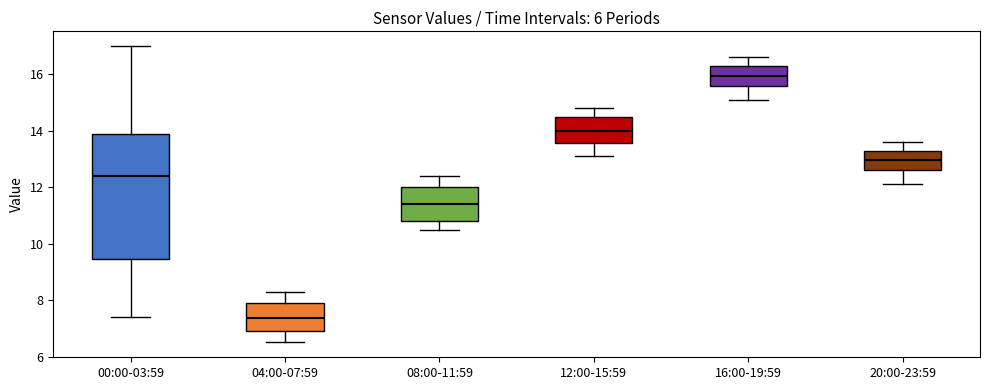

Reading left to right, read every box against the y-axis: the position of its median line, the range the box covers, and the ends of its whiskers. The values are not printed on the chart, so give them approximately, as read against the axis.

00:00-03:59: median 12.4, box 9.4 to 14.0, whiskers 7.4 to 17.0
04:00-07:59: median 7.4, box 7.0 to 8.0, whiskers 6.6 to 8.4
08:00-11:59: median 11.4, box 10.8 to 12.0, whiskers 10.6 to 12.4
12:00-15:59: median 14.0, box 13.6 to 14.6, whiskers 13.2 to 14.8
16:00-19:59: median 16.0, box 15.6 to 16.4, whiskers 15.2 to 16.6
20:00-23:59: median 13.0, box 12.6 to 13.4, whiskers 12.2 to 13.6